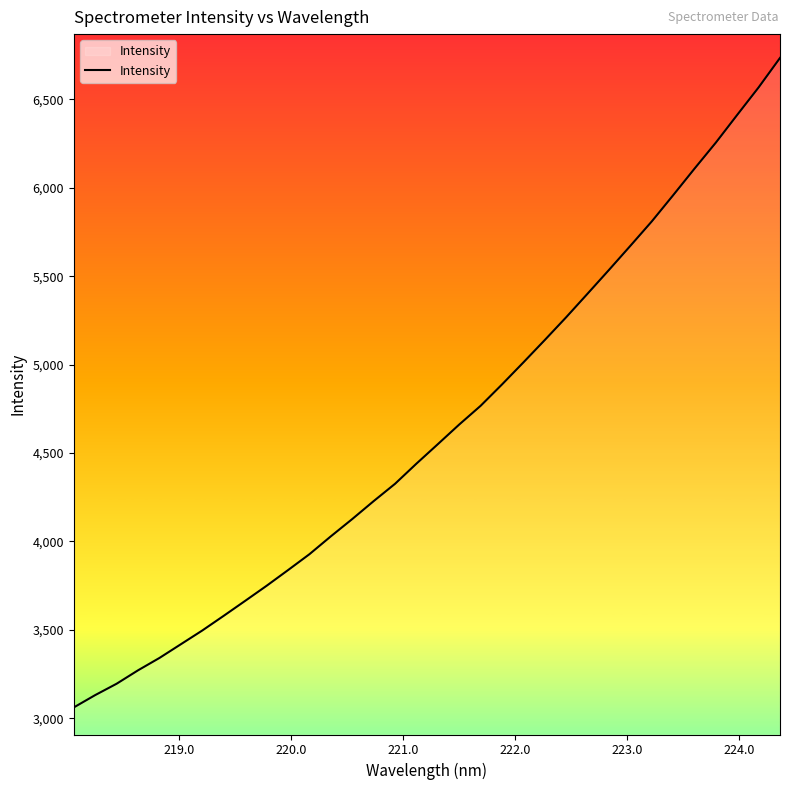

What is the difference between the maximum and minimum values?

3673.5